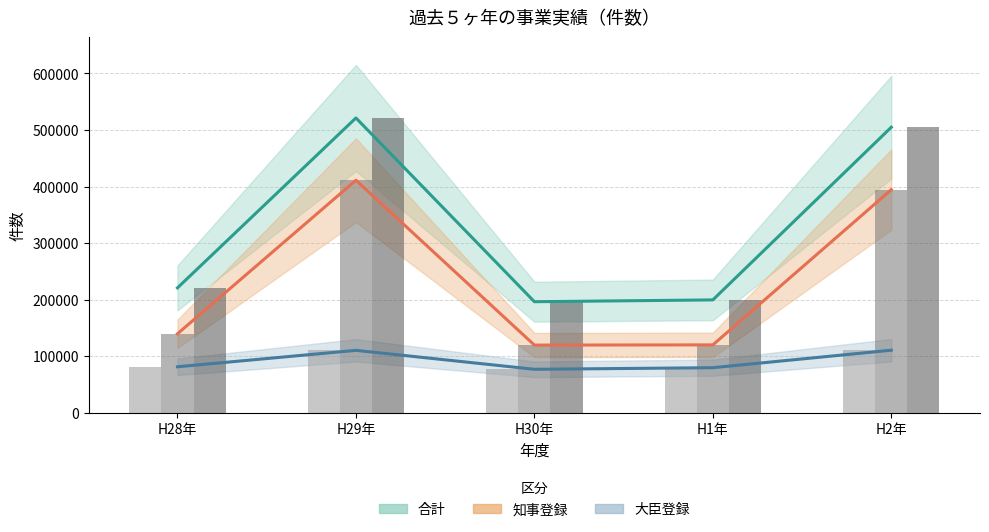

Reading left to right, transcribe all the data shown in this chart.

合計: 220736	521299	196250	199455	504916
知事登録: 139558	411094	119532	119913	394451
大臣登録: 81178	110205	76718	79542	110465